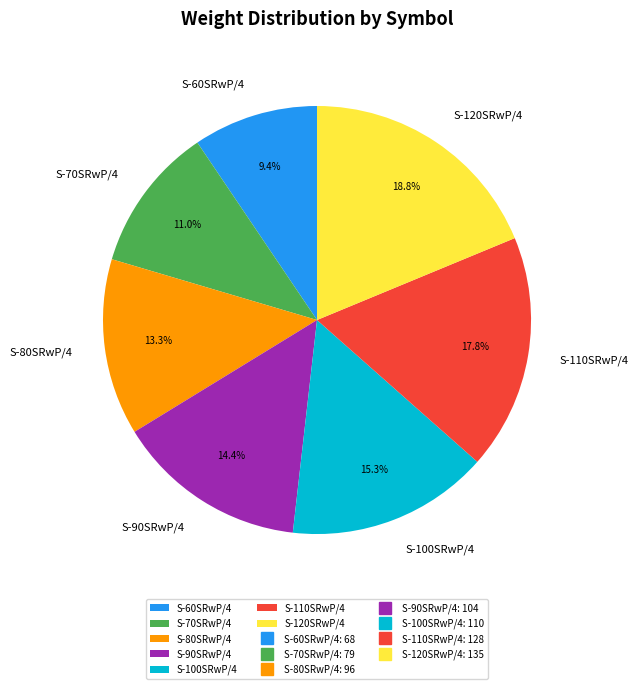

Between S-70SRwP/4 and S-90SRwP/4, which is larger?

S-90SRwP/4